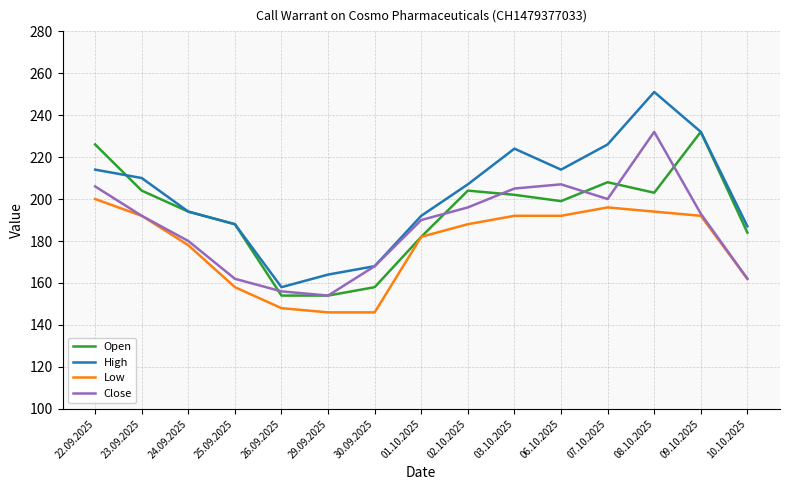

In Close, how many points are lower than both neighbors (excluding endpoints)?

2